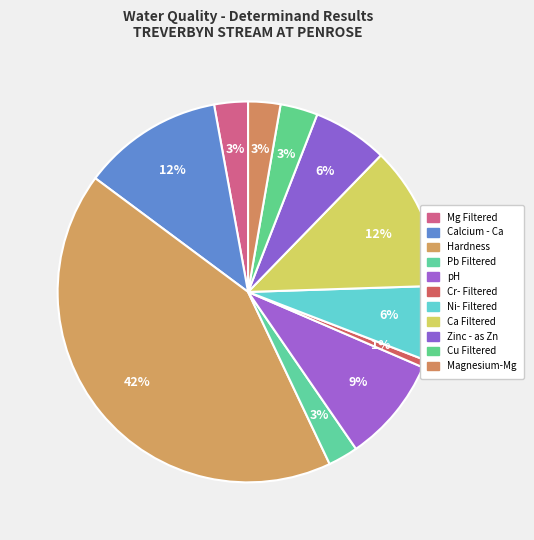

Combined, what portion of the pie is Hardness and Ni- Filtered?

48.6%